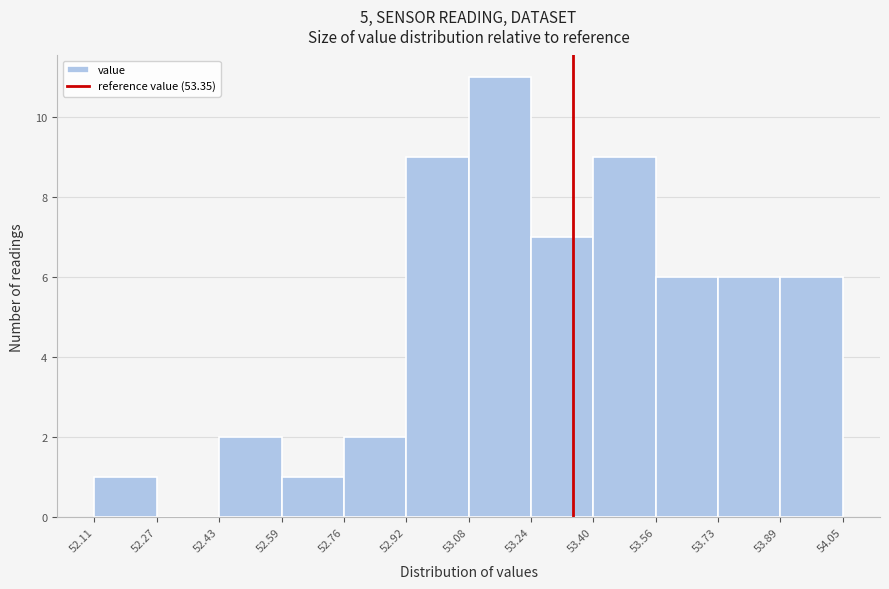

Reading left to right, list every bar in this chart as the range it spans on the x-axis followed by its height. The values are not printed on the chart, so give them approximately, as read against the axis.

52.11 to 52.27: 1
52.27 to 52.43: 0
52.43 to 52.59: 2
52.59 to 52.76: 1
52.76 to 52.92: 2
52.92 to 53.08: 9
53.08 to 53.24: 11
53.24 to 53.40: 7
53.40 to 53.56: 9
53.56 to 53.73: 6
53.73 to 53.89: 6
53.89 to 54.05: 6